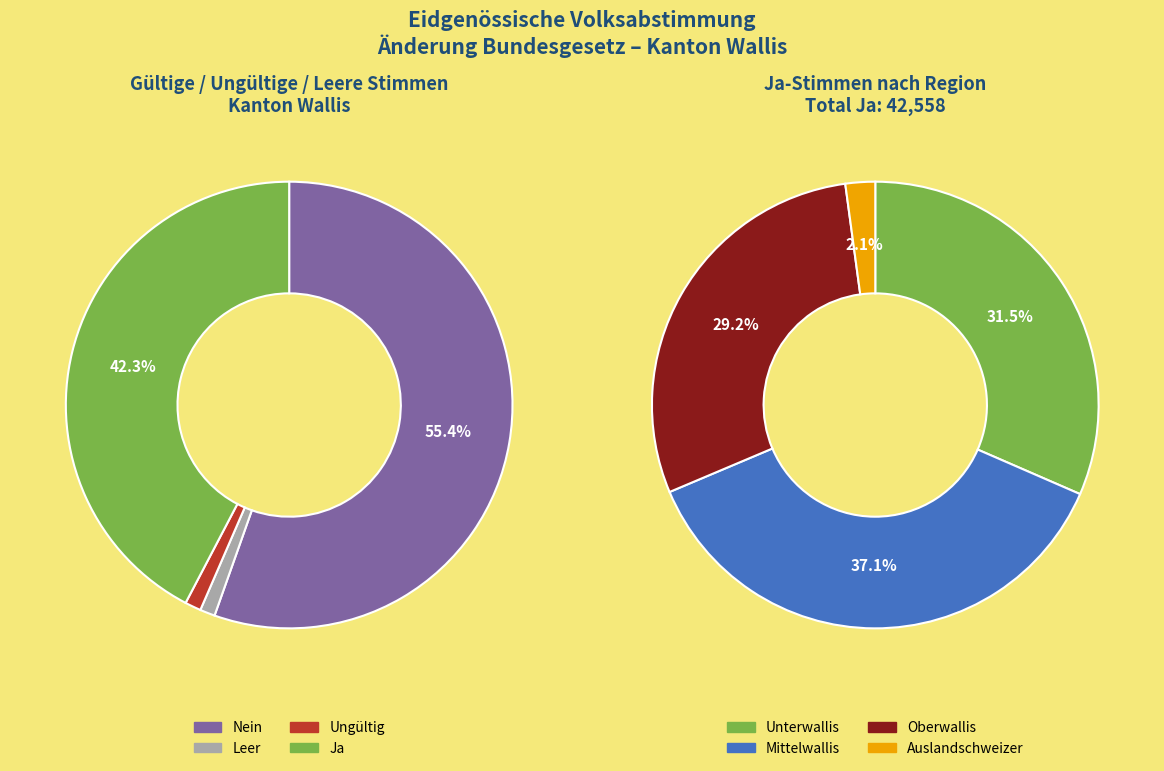

The Mittelwallis slice represents 9% of the pie. True or false?

False